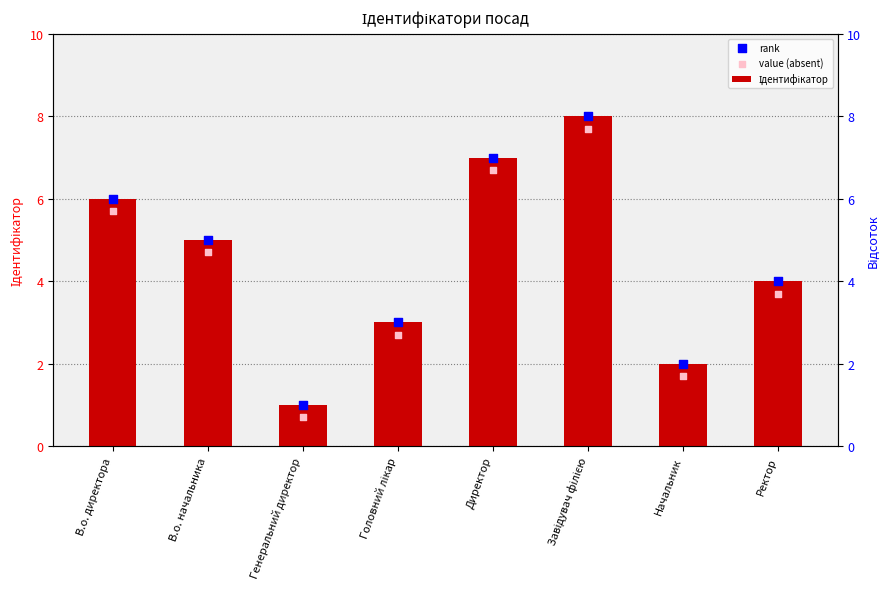

Which series reaches the minimum Y coordinate?

value (absent)